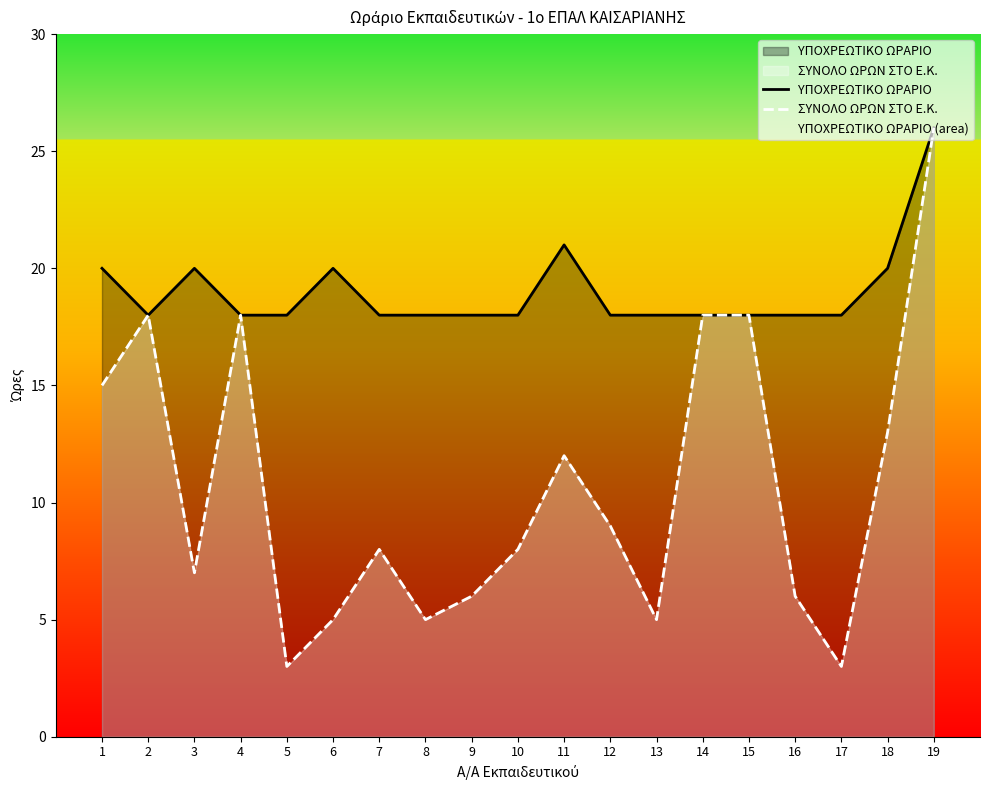

True or false: ΥΠΟΧΡΕΩΤΙΚΟ ΩΡΑΡΙΟ and ΣΥΝΟΛΟ ΩΡΩΝ ΣΤΟ Ε.Κ. intersect in this chart.

False